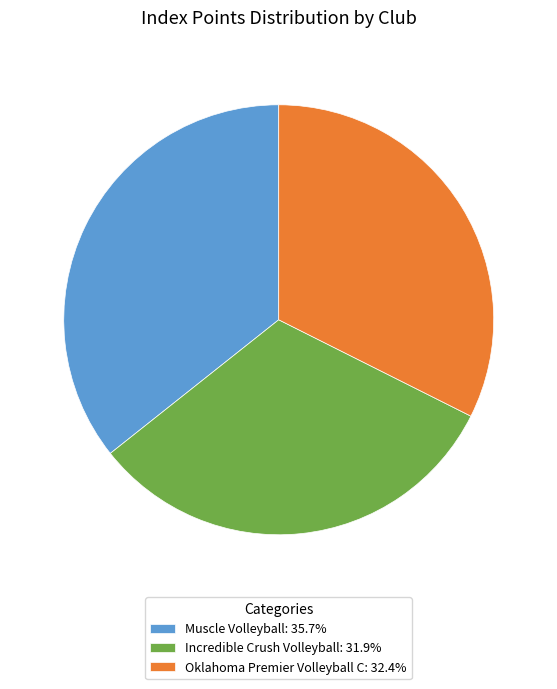

Do Incredible Crush Volleyball: 31.9% and Oklahoma Premier Volleyball C: 32.4% together represent more than half of the pie?

Yes